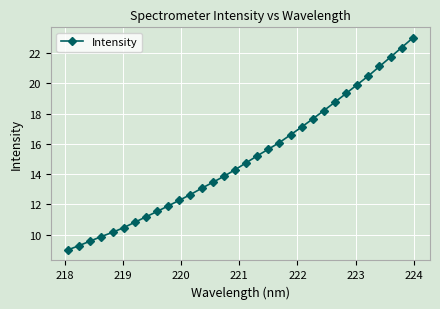

What is the sum of all values?

481.4